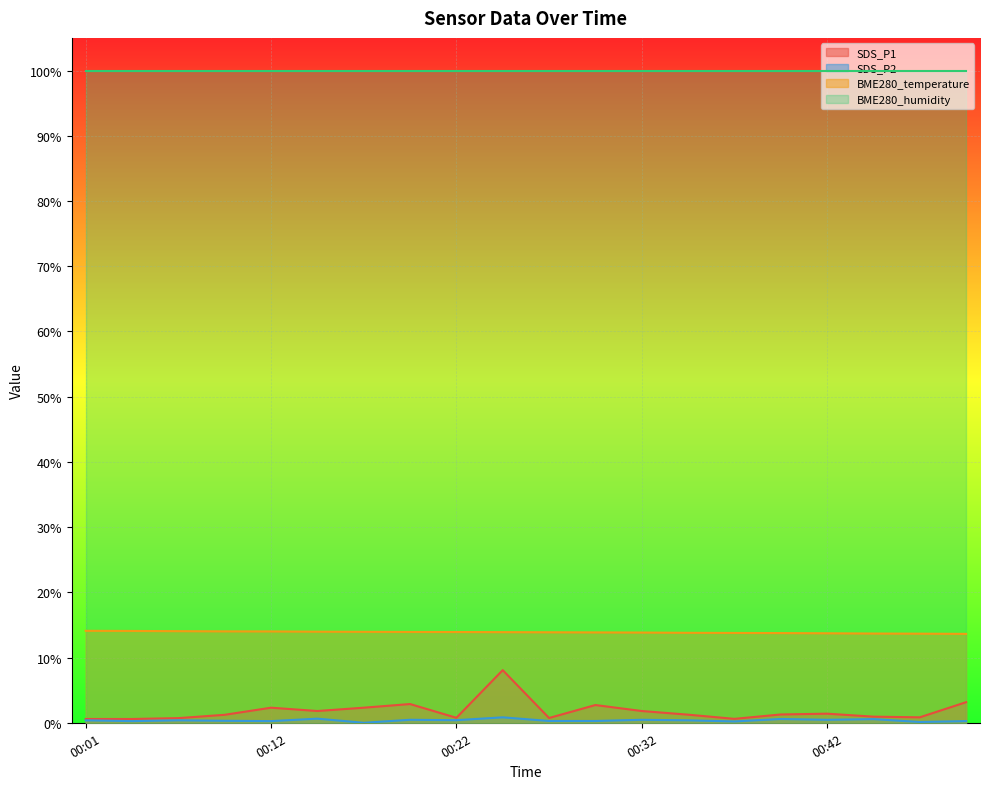

Does the chart display data point markers on the line(s)?

No